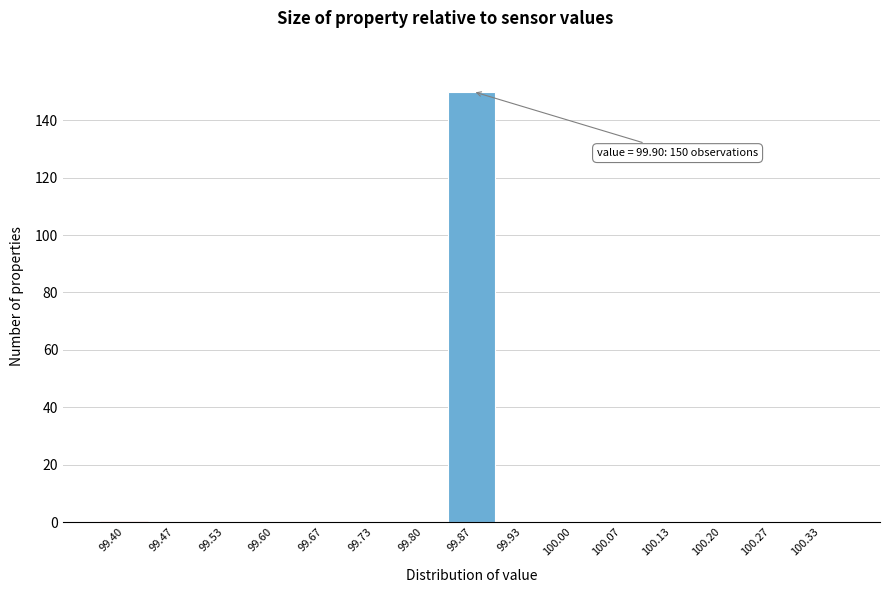

Reading right to left, list all the values displayed in this chart.

100.33=0	100.27=0	100.20=0	100.13=0	100.07=0	100.00=0	99.93=0	99.87=150	99.80=0	99.73=0	99.67=0	99.60=0	99.53=0	99.47=0	99.40=0